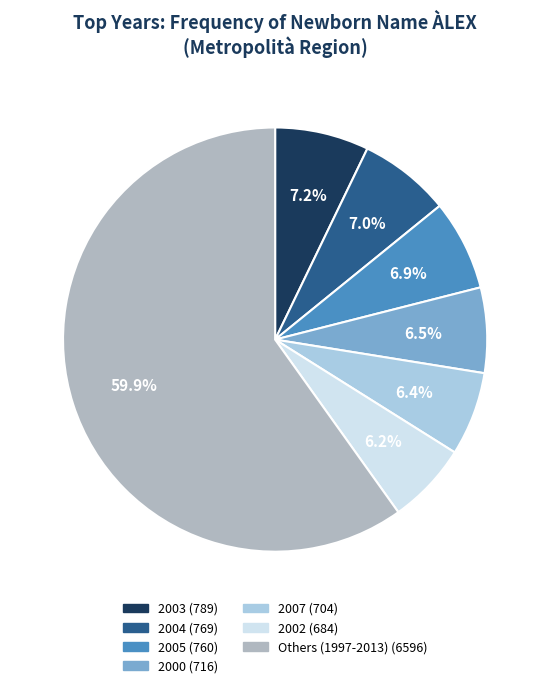

Is there any slice that represents more than half of the pie?

Yes